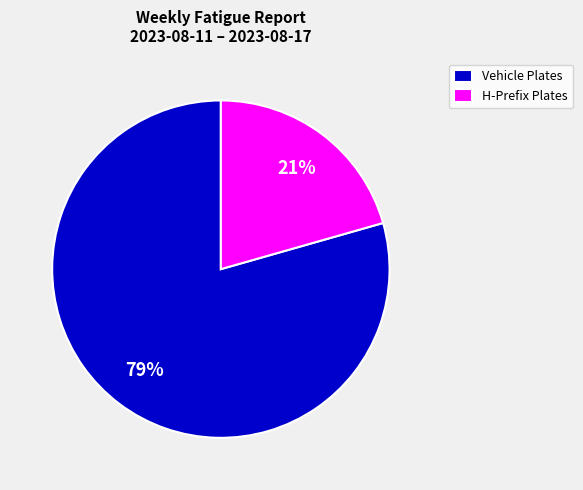

Do H-Prefix Plates and Vehicle Plates together represent more than half of the pie?

Yes